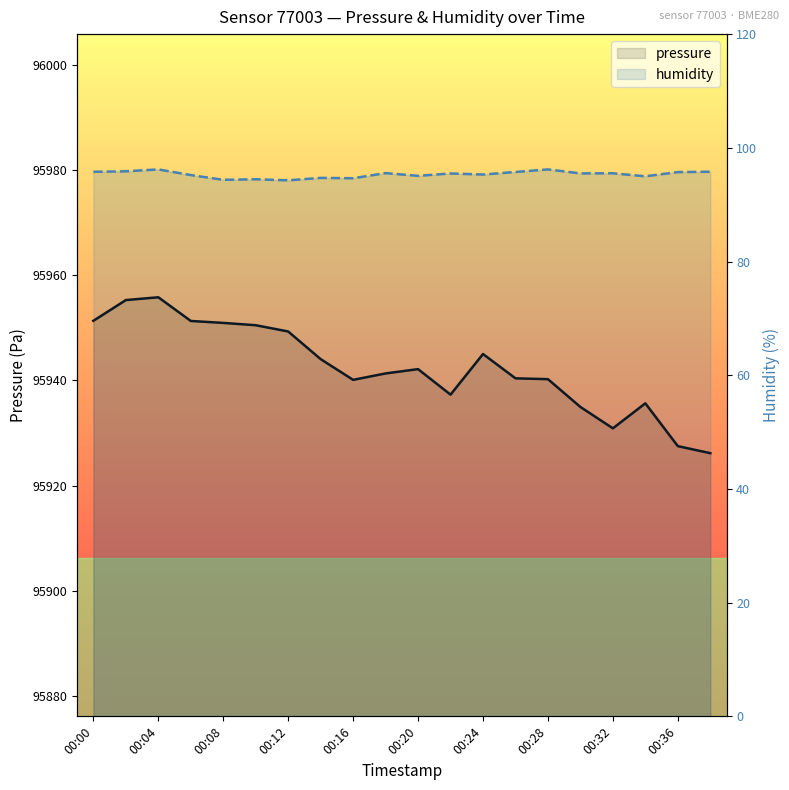

Reading left to right, list all the values displayed in this chart.

pressure: 95951.3	95955.2	95955.8	95951.3	95950.9	95950.5	95949.3	95944.0	95940.1	95941.3	95942.1	95937.3	95945.0	95940.4	95940.2	95934.9	95930.9	95935.6	95927.5	95926.2
humidity: 95.8	95.9	96.2	95.2	94.4	94.5	94.3	94.7	94.7	95.5	95.1	95.5	95.3	95.8	96.2	95.5	95.5	95.0	95.7	95.8